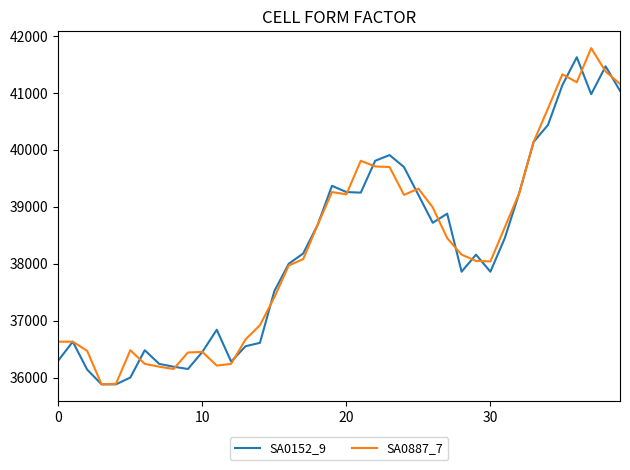

What is the minimum value for SA0887_7?

35880